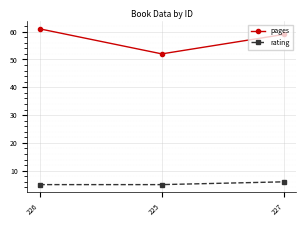

What is the maximum value for pages?

61